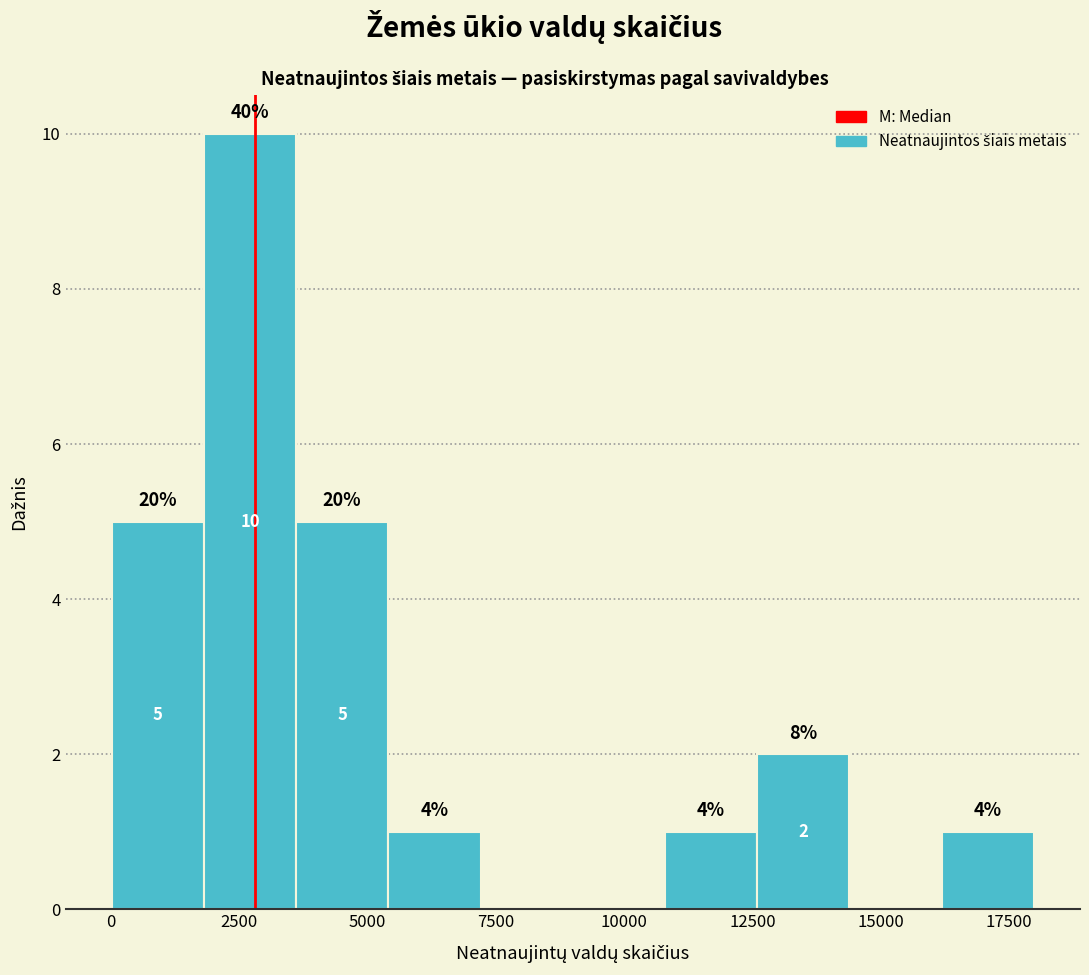

Around what value on the x-axis is the tallest bar? Give the approximate position of its centre, as read against the axis.

2500